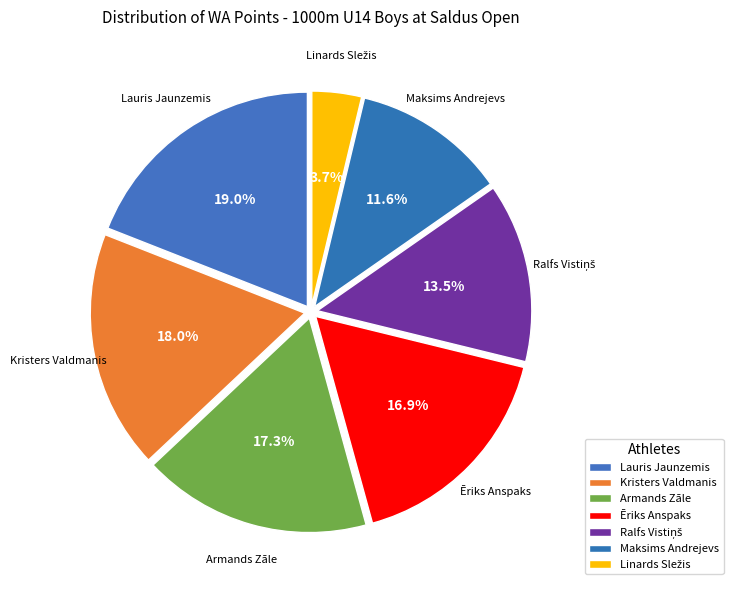

How many segments does this pie chart have?

7